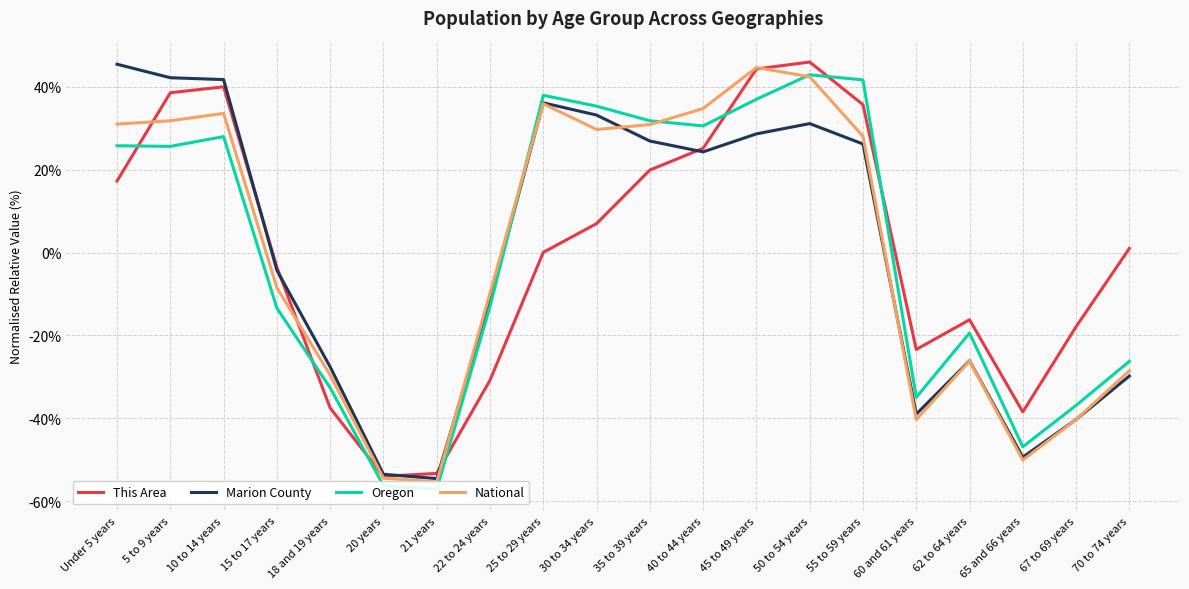

What position from the right is 55 to 59 years?

6